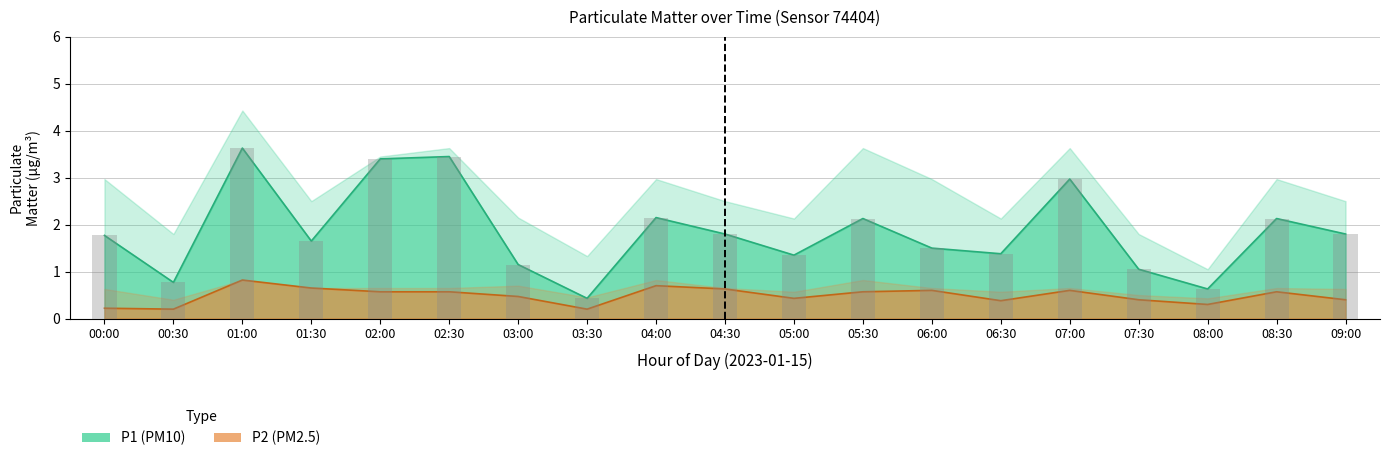

Reading left to right, transcribe all the data shown in this chart.

00:00=1.8	00:30=0.8	01:00=3.6	01:30=1.6	02:00=3.4	02:30=3.5	03:00=1.1	03:30=0.4	04:00=2.1	04:30=1.8	05:00=1.4	05:30=2.1	06:00=1.5	06:30=1.4	07:00=3.0	07:30=1.1	08:00=0.6	08:30=2.1	09:00=1.8